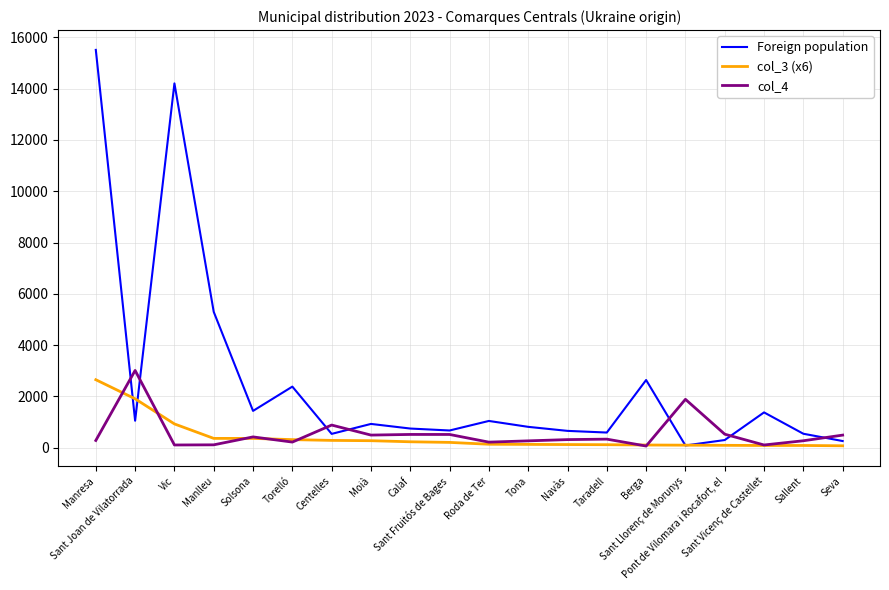

What value does the col_3 (x6) series have at Sant Llorenç de Morunys?

102